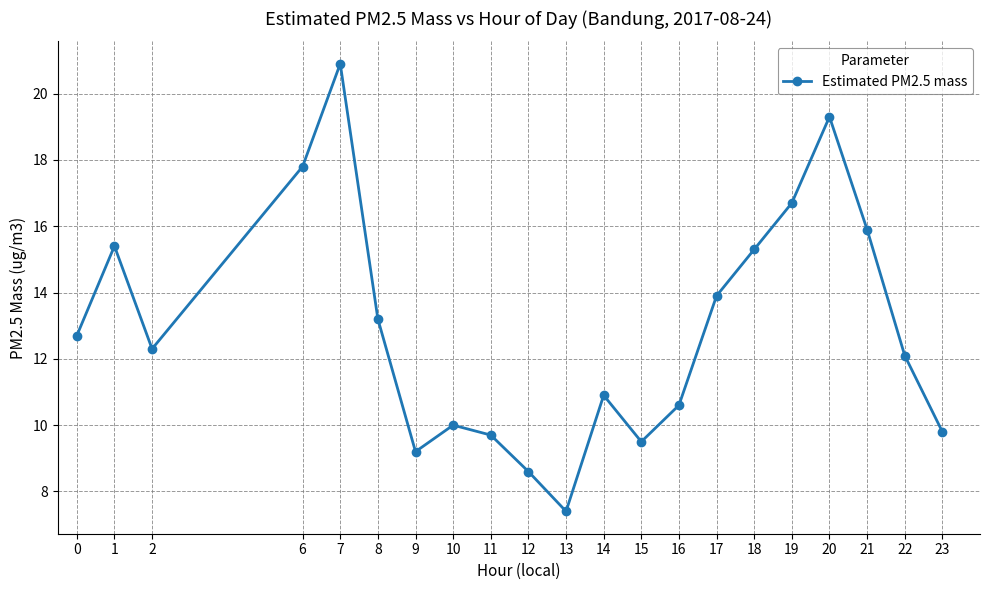

Where is the first local minimum?

2